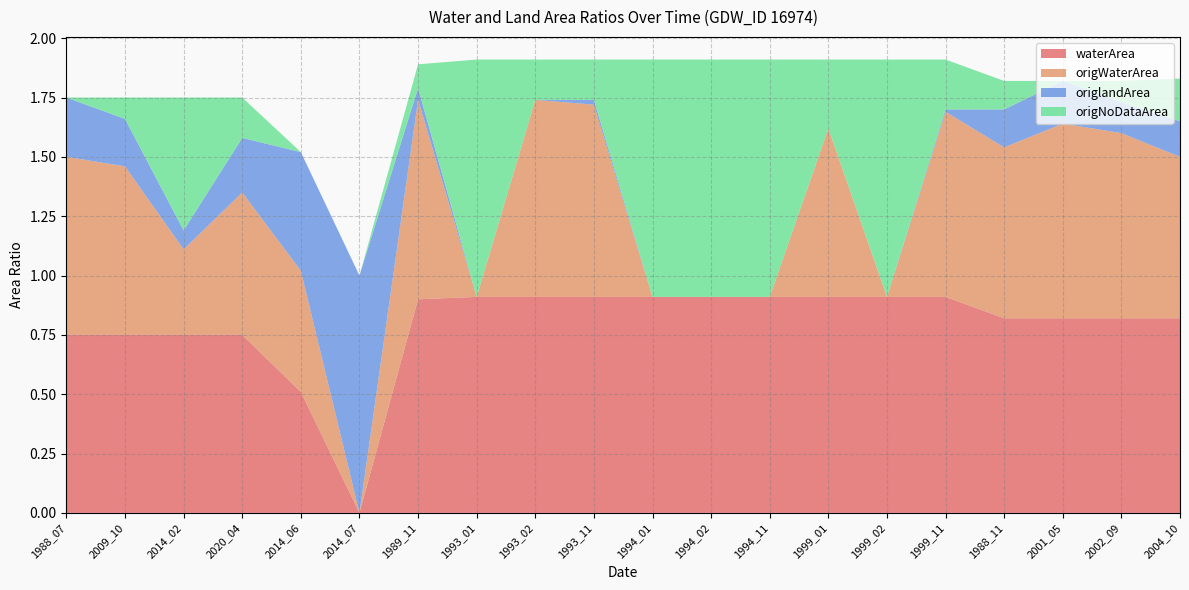

Reading left to right, transcribe all the data shown in this chart.

waterArea: 1988_07=0.8	2009_10=0.8	2014_02=0.8	2020_04=0.8	2014_06=0.5	2014_07=0.0	1989_11=0.9	1993_01=0.9	1993_02=0.9	1993_11=0.9	1994_01=0.9	1994_02=0.9	1994_11=0.9	1999_01=0.9	1999_02=0.9	1999_11=0.9	1988_11=0.8	2001_05=0.8	2002_09=0.8	2004_10=0.8
origWaterArea: 1988_07=0.8	2009_10=0.7	2014_02=0.4	2020_04=0.6	2014_06=0.5	2014_07=0.0	1989_11=0.8	1993_01=0.0	1993_02=0.8	1993_11=0.8	1994_01=0.0	1994_02=0.0	1994_11=0.0	1999_01=0.7	1999_02=0.0	1999_11=0.8	1988_11=0.7	2001_05=0.8	2002_09=0.8	2004_10=0.7
origlandArea: 1988_07=0.2	2009_10=0.2	2014_02=0.1	2020_04=0.2	2014_06=0.5	2014_07=1.0	1989_11=0.1	1993_01=0.0	1993_02=0.0	1993_11=0.0	1994_01=0.0	1994_02=0.0	1994_11=0.0	1999_01=0.0	1999_02=0.0	1999_11=0.0	1988_11=0.2	2001_05=0.2	2002_09=0.1	2004_10=0.1
origNoDataArea: 1988_07=0.0	2009_10=0.1	2014_02=0.6	2020_04=0.2	2014_06=0.0	2014_07=0.0	1989_11=0.1	1993_01=1.0	1993_02=0.2	1993_11=0.2	1994_01=1.0	1994_02=1.0	1994_11=1.0	1999_01=0.3	1999_02=1.0	1999_11=0.2	1988_11=0.1	2001_05=0.0	2002_09=0.1	2004_10=0.2